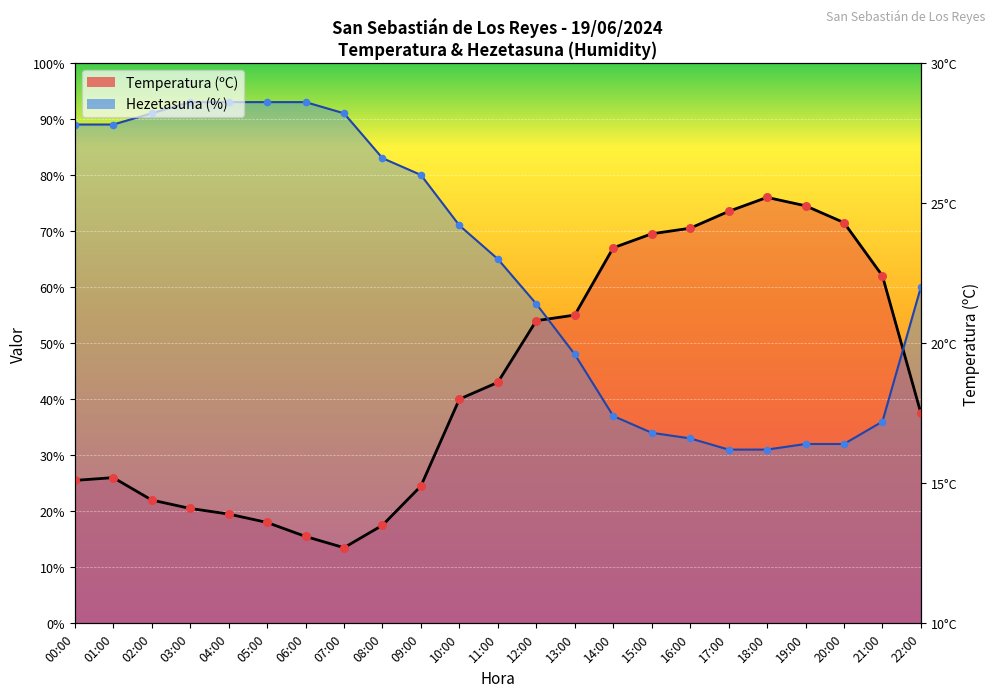

What are all the series names shown in the legend?

Temperatura (ºC), Hezetasuna (%)